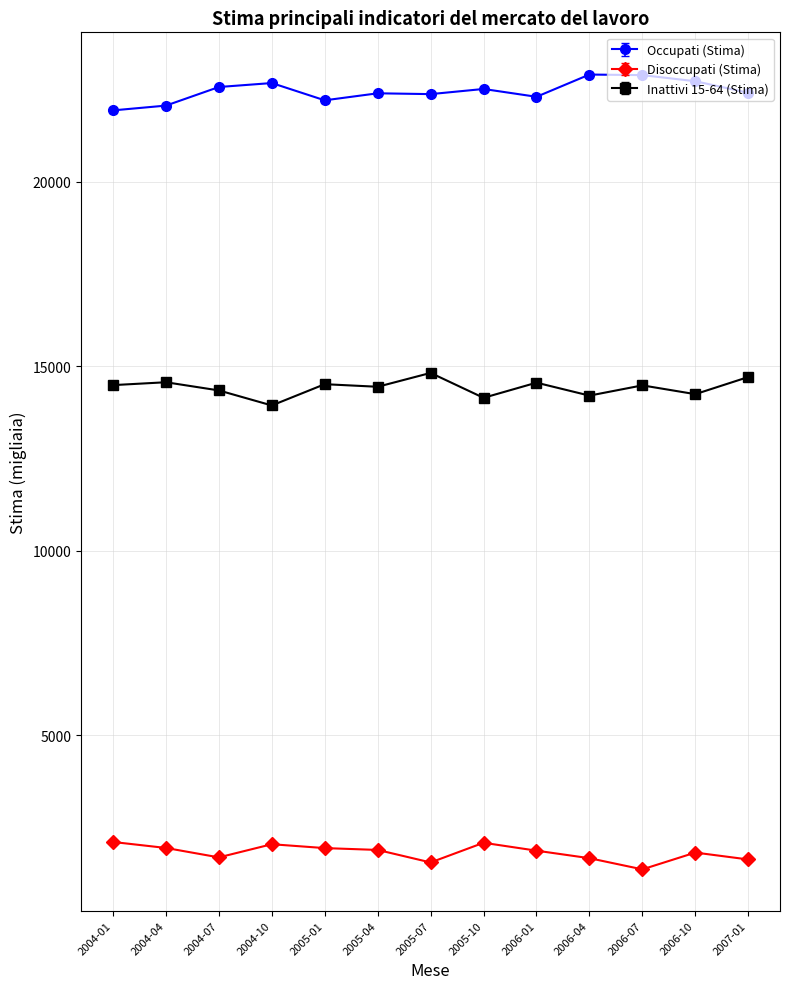

At which label does Occupati (Stima) first exceed 22404?

2004-07